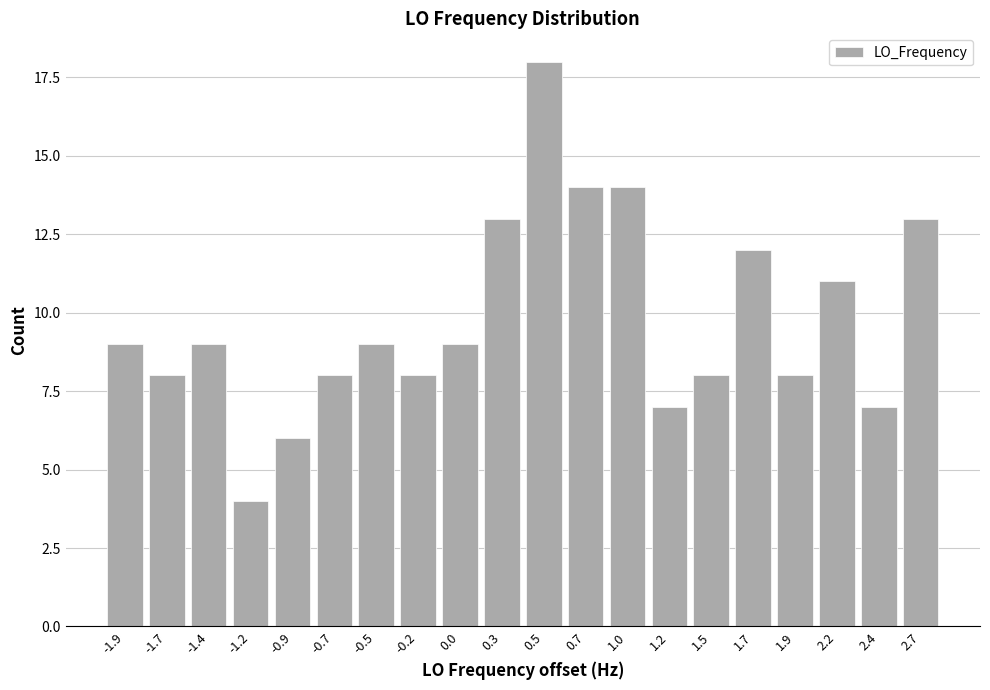

Reading right to left, what are all the values shown in this chart?

2.7=13	2.4=7	2.2=11	1.9=8	1.7=12	1.5=8	1.2=7	1.0=14	0.7=14	0.5=18	0.3=13	0.0=9	-0.2=8	-0.5=9	-0.7=8	-0.9=6	-1.2=4	-1.4=9	-1.7=8	-1.9=9